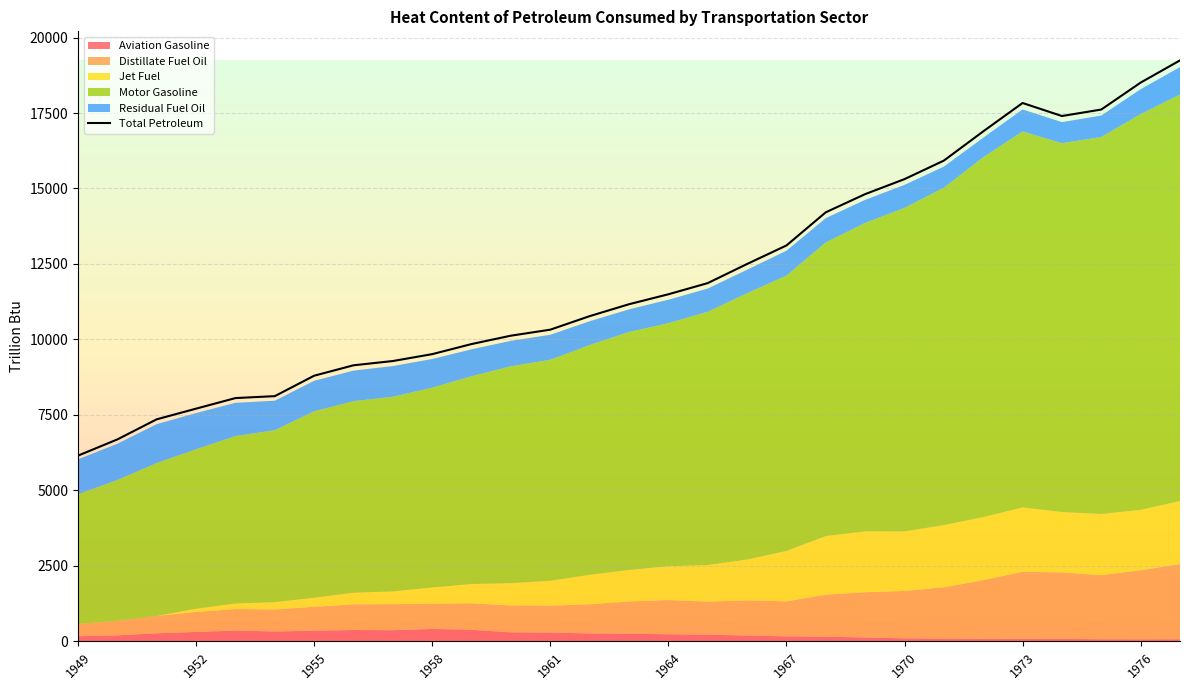

At which category does Motor Gasoline reach its first local valley?

1974